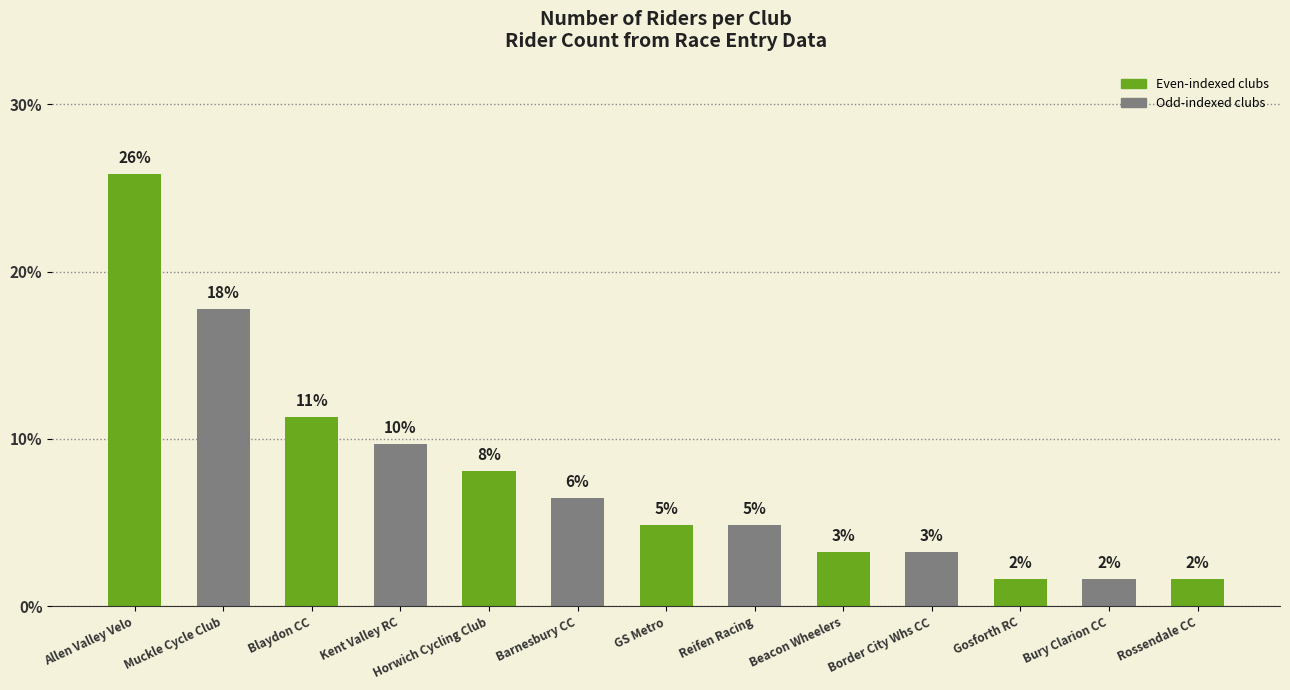

What is the difference between the values at Allen Valley Velo and Border City Whs CC?

22.6